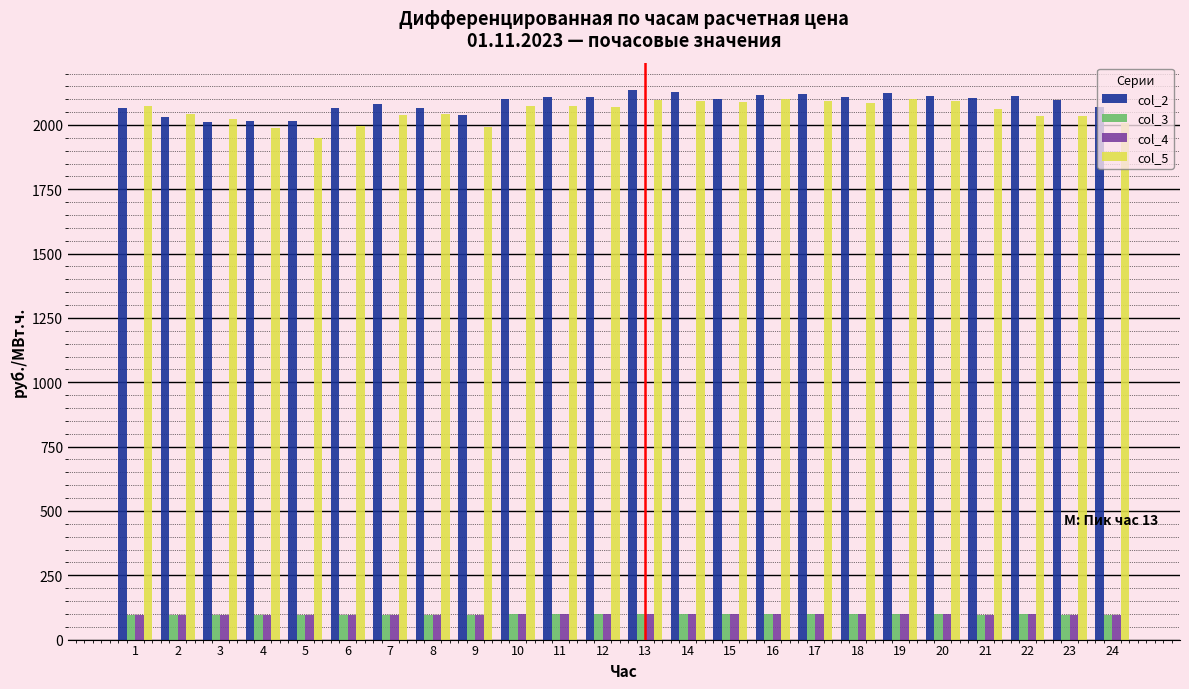

Where does the col_2 series first go above 2101?

10